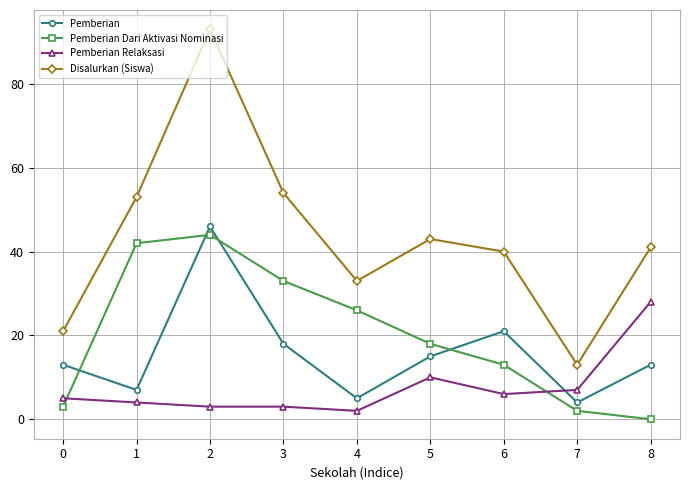

In Pemberian Dari Aktivasi Nominasi, how many points are higher than both neighbors (excluding endpoints)?

1